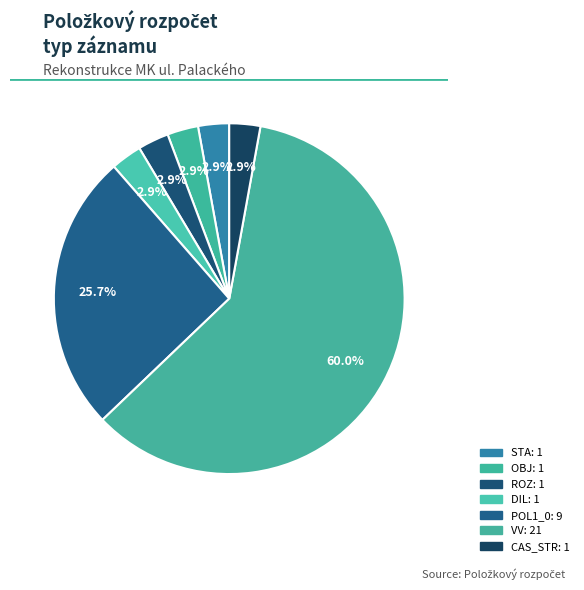

True or false: POL1_0 accounts for 26% of the total.

True